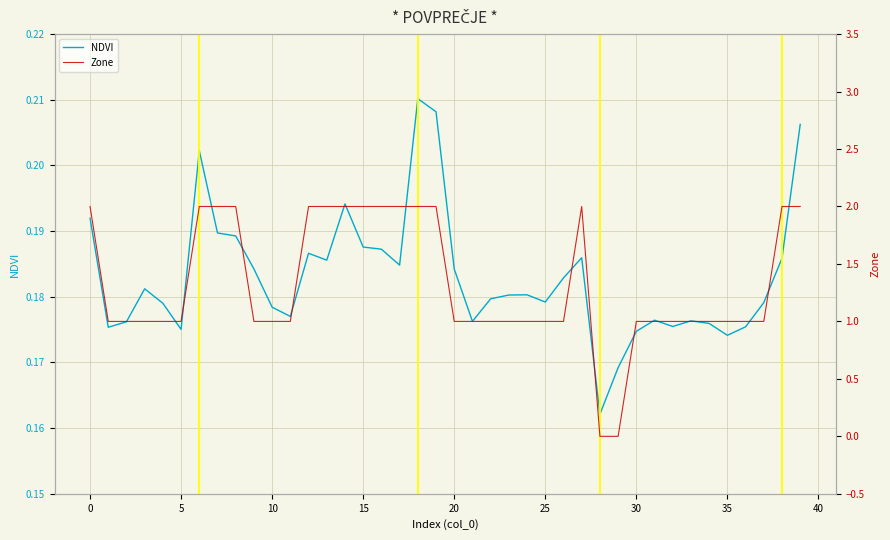

Reading right to left, extract all data points from this chart.

NDVI: 0.2	0.2	0.2	0.2	0.2	0.2	0.2	0.2	0.2	0.2	0.2	0.2	0.2	0.2	0.2	0.2	0.2	0.2	0.2	0.2	0.2	0.2	0.2	0.2	0.2	0.2	0.2	0.2	0.2	0.2	0.2	0.2	0.2	0.2	0.2	0.2	0.2	0.2	0.2	0.2
Zone: 2.0	2.0	1.0	1.0	1.0	1.0	1.0	1.0	1.0	1.0	0.0	0.0	2.0	1.0	1.0	1.0	1.0	1.0	1.0	1.0	2.0	2.0	2.0	2.0	2.0	2.0	2.0	2.0	1.0	1.0	1.0	2.0	2.0	2.0	1.0	1.0	1.0	1.0	1.0	2.0